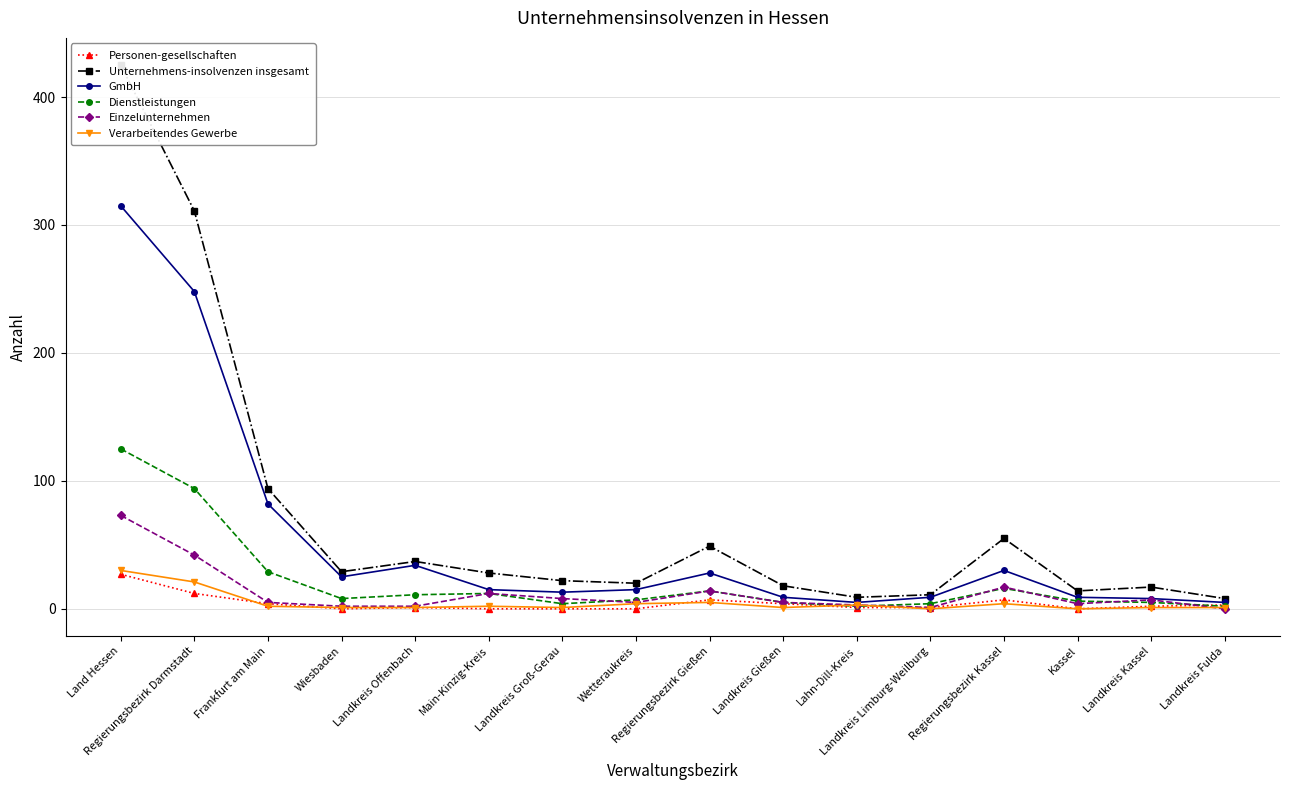

True or false: Dienstleistungen has more than 2 interior local peaks.

True